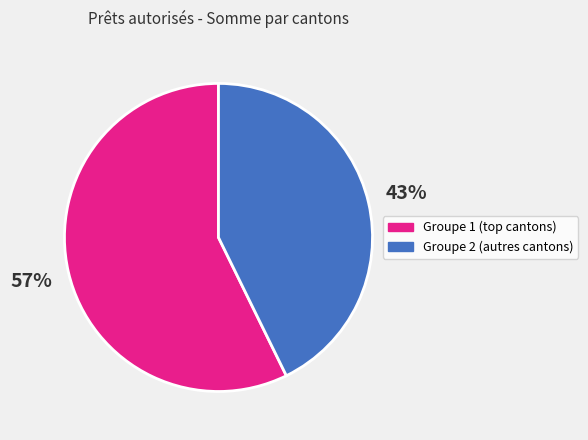

To the nearest percent, what is the average slice percentage?

50%